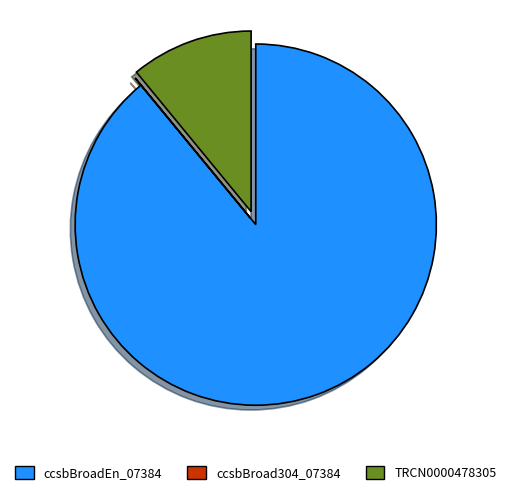

Is it true that TRCN0000478305 is 24% of the pie?

False